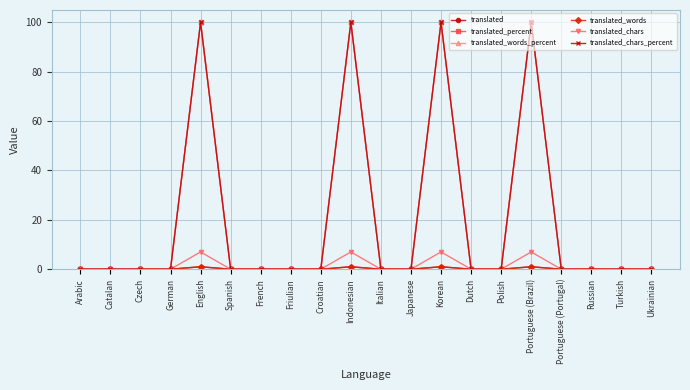

True or false: translated_words has a value of -1 at Dutch.

False